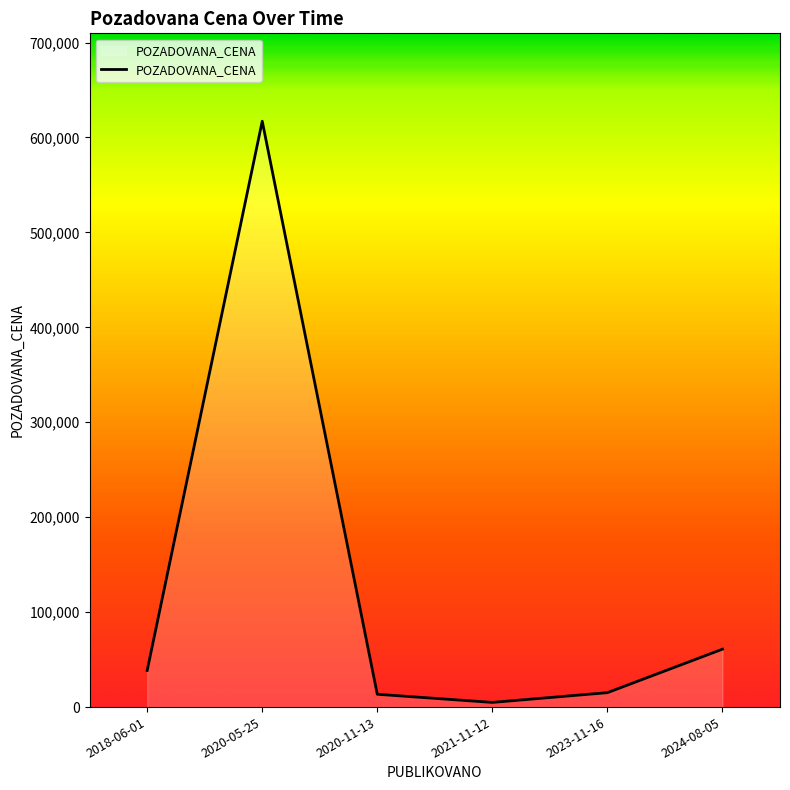

What is the approximate value at 2023-11-16, to the nearest 100?

15200